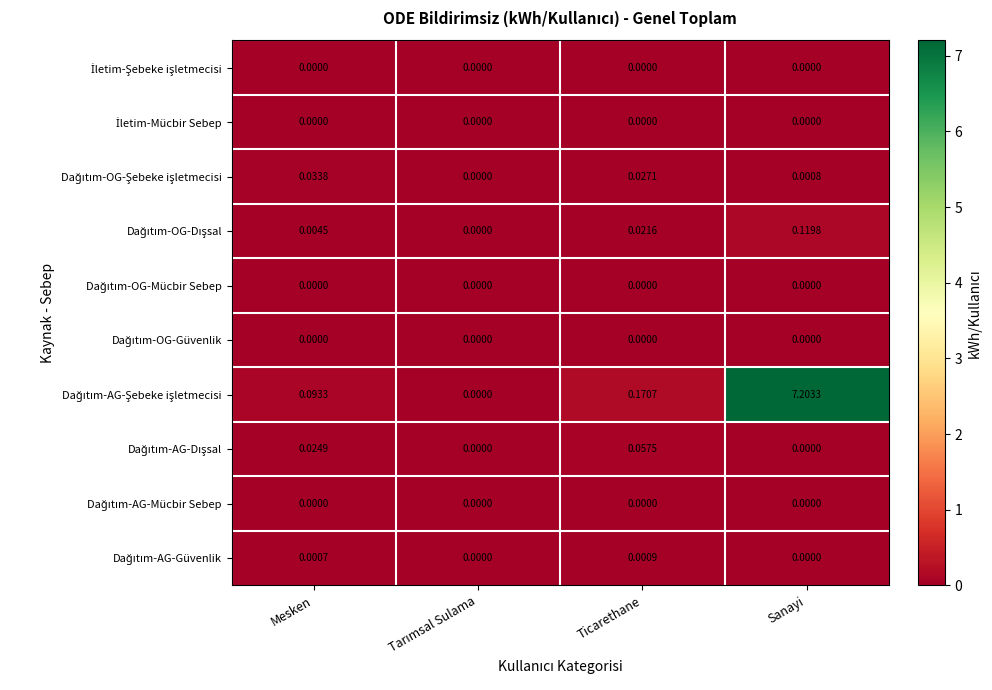

At which category is the sum across all series the highest?

Sanayi